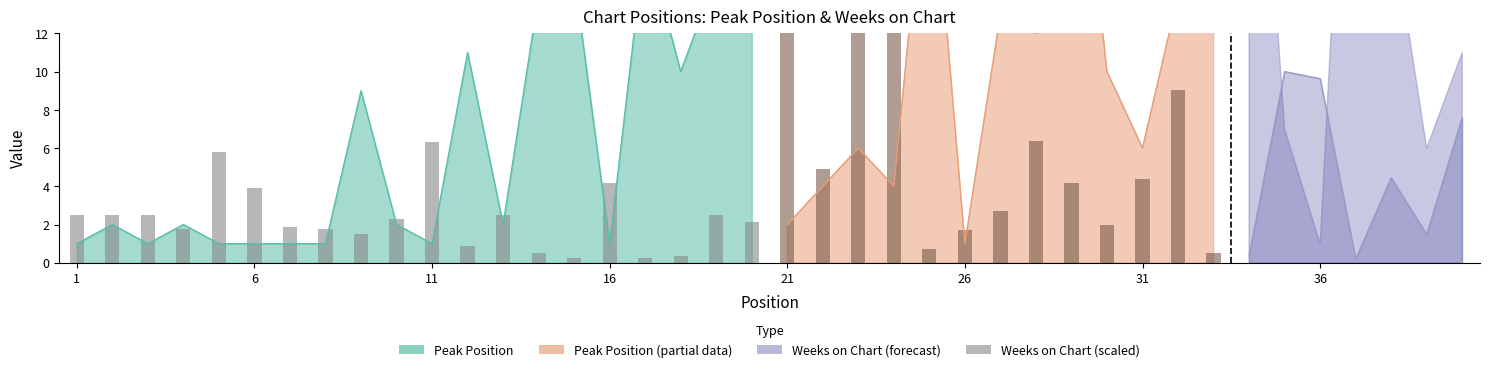

Is it true that Weeks on Chart equals 54 at 24?

True